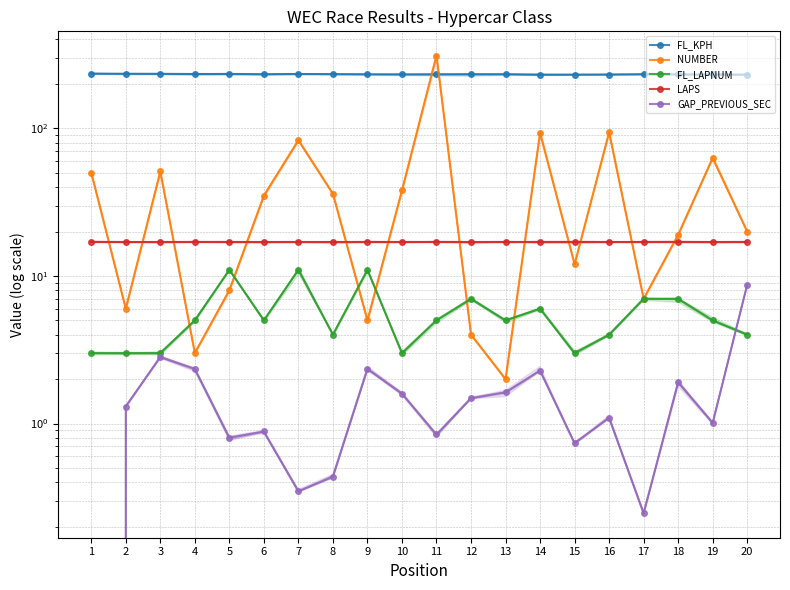

The NUMBER series shows 50.0 at 1. True or false?

True